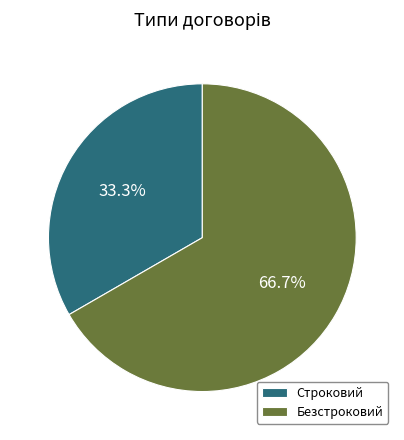

Between Безстроковий and Строковий, which is larger?

Безстроковий